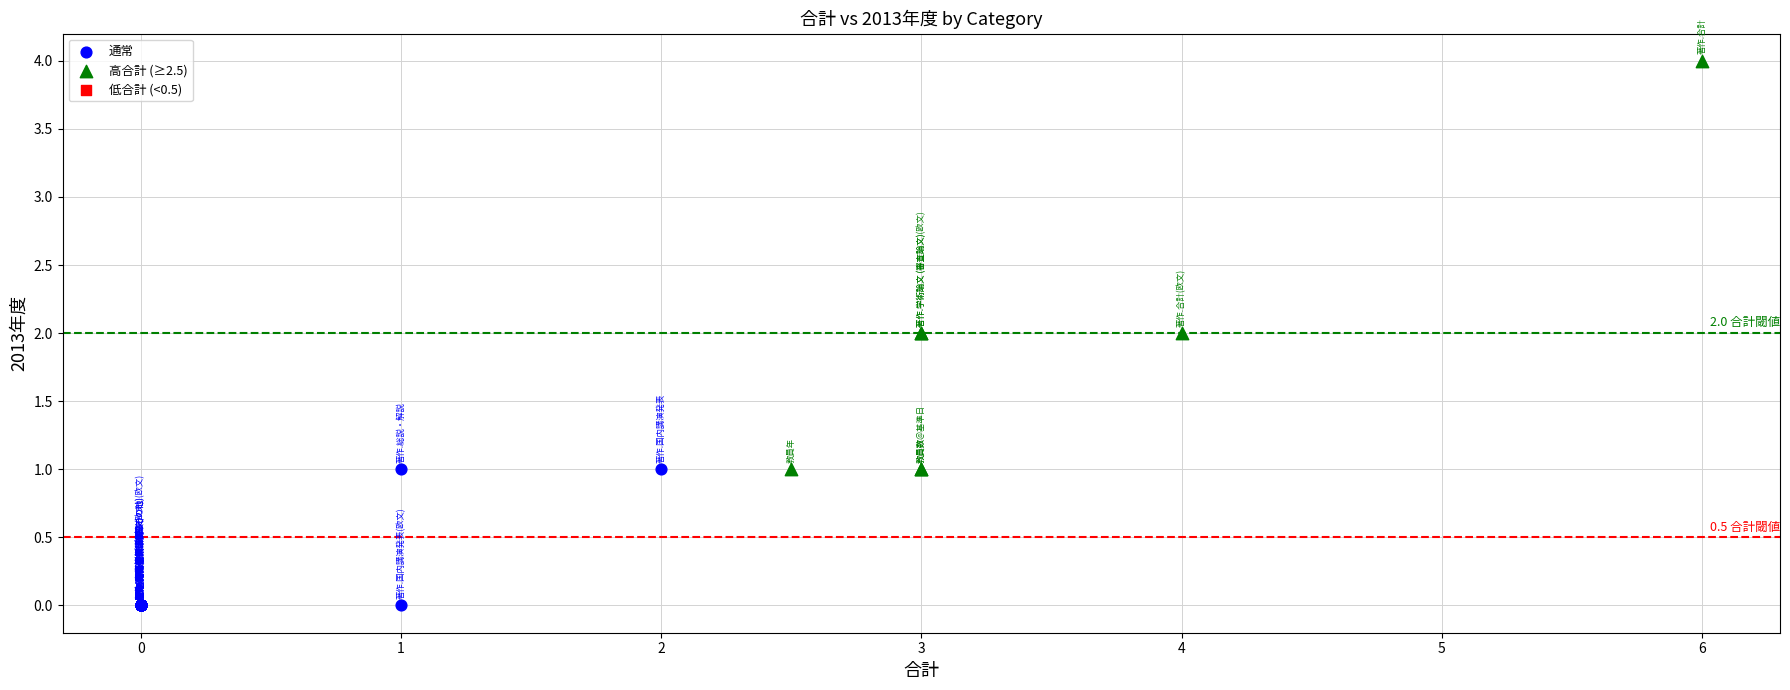

Which series has the largest Y range (max minus min)?

高合計 (≥2.5)